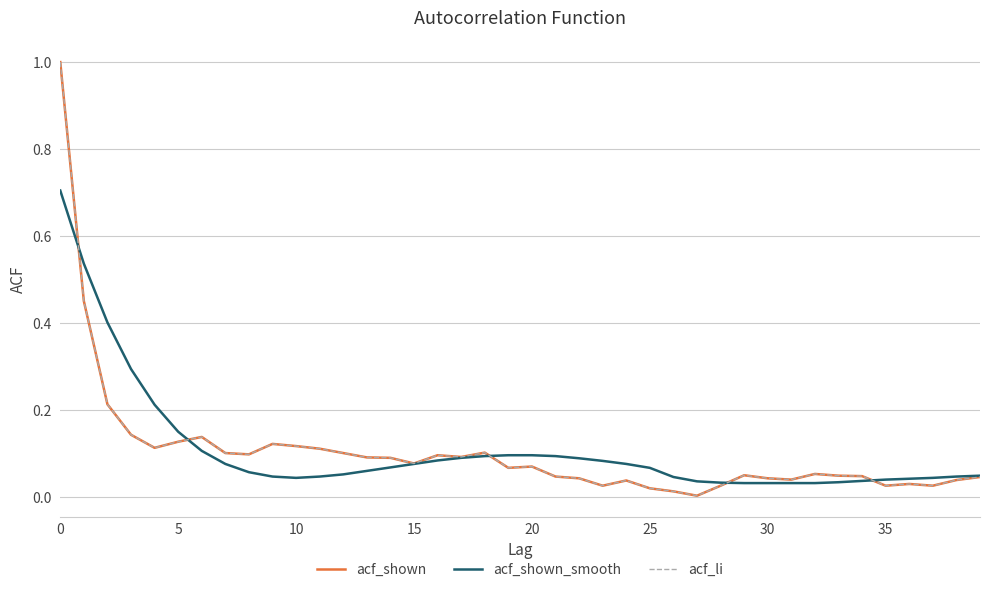

Is this an area chart (filled region under the line)?

No